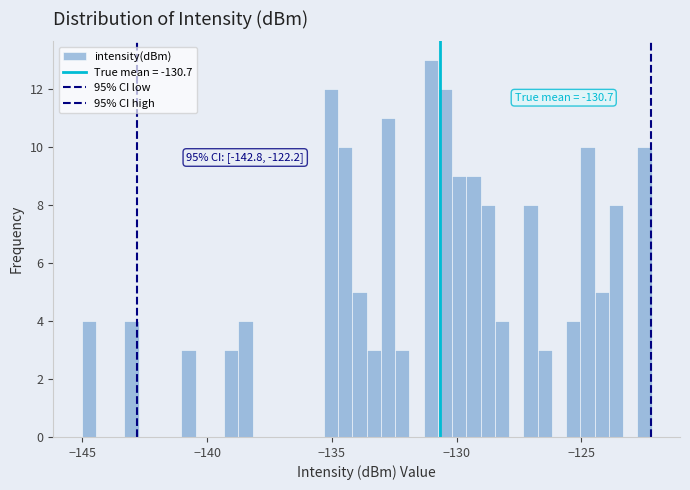

Read against the x-axis, roughly where is the centre of the tallest bar?

-131.0